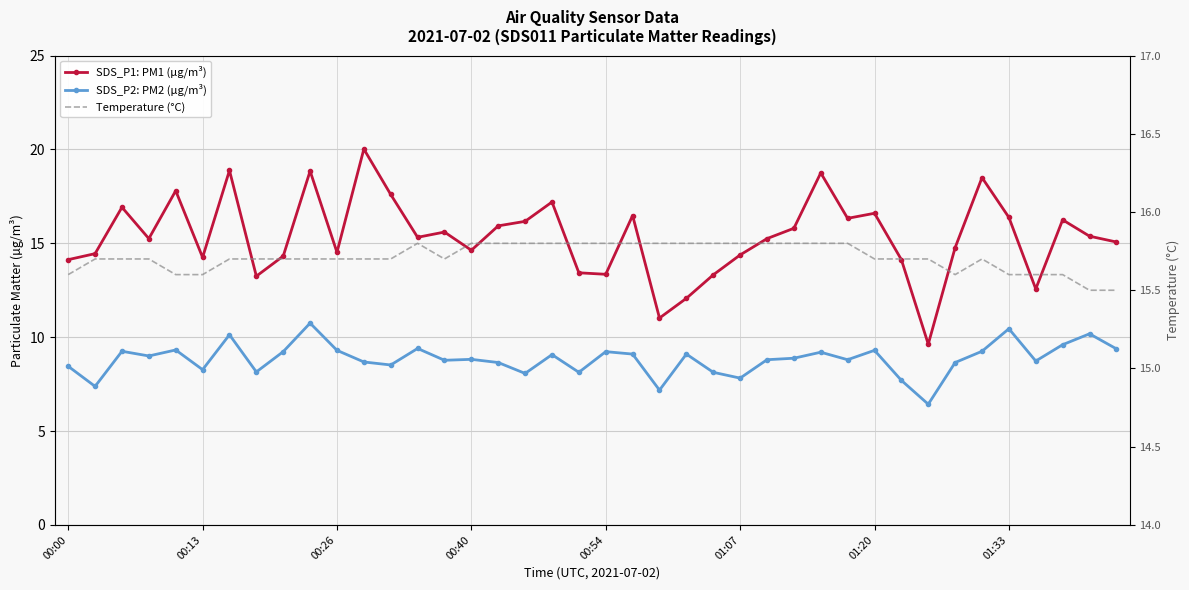

What are all the series names shown in the legend?

SDS_P1: PM1 (µg/m³), SDS_P2: PM2 (µg/m³), Temperature (°C)